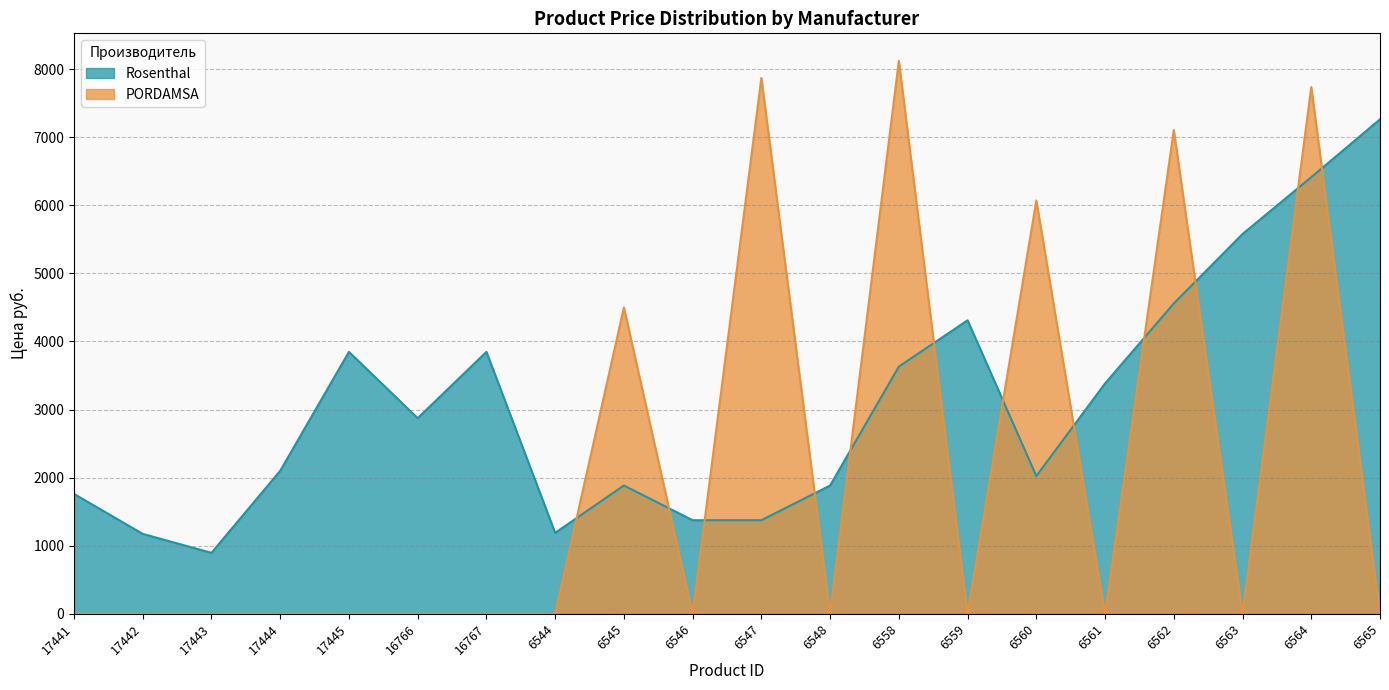

What is the difference between the maximum and second lowest values in the PORDAMSA series?

8118.0